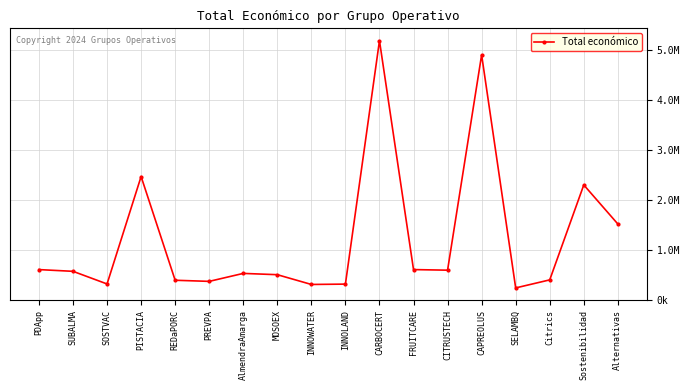

At which label does the data first exceed 564758?

PDApp